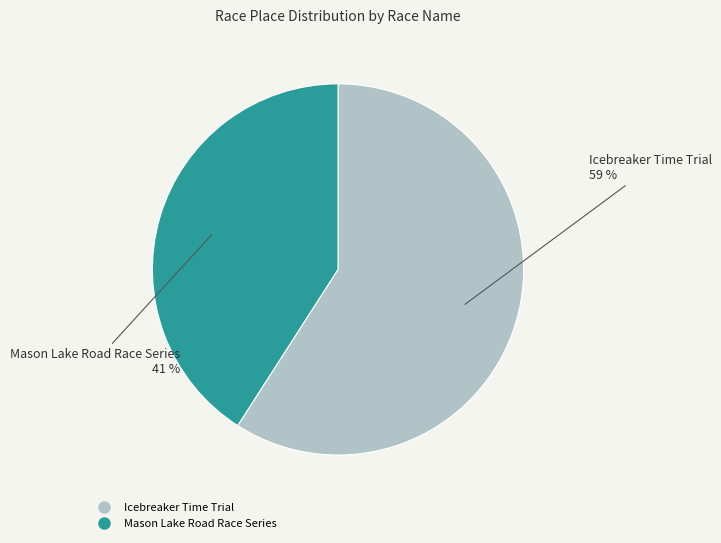

Which category accounts for the majority?

Icebreaker Time Trial